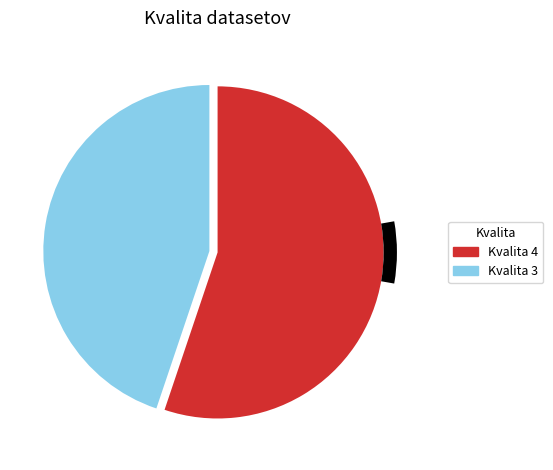

What is the largest slice in the pie chart?

Kvalita 4